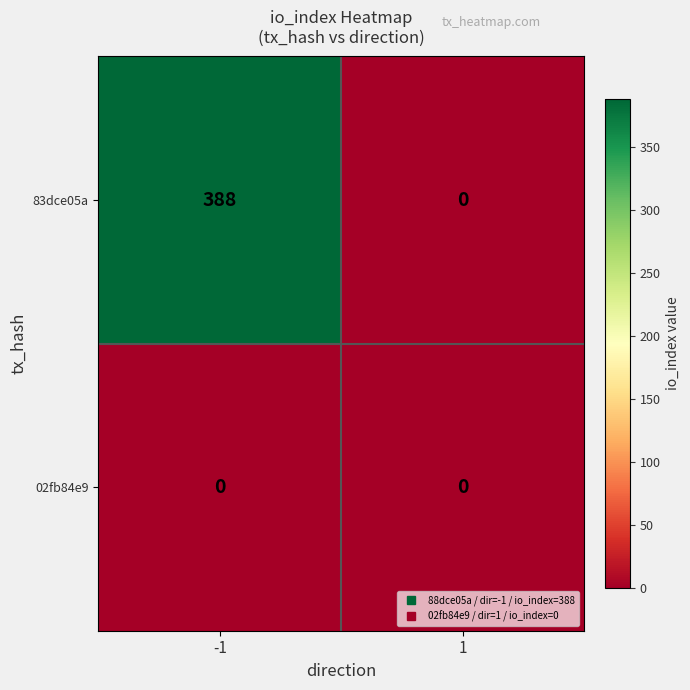

Count the number of categories in the chart.

2